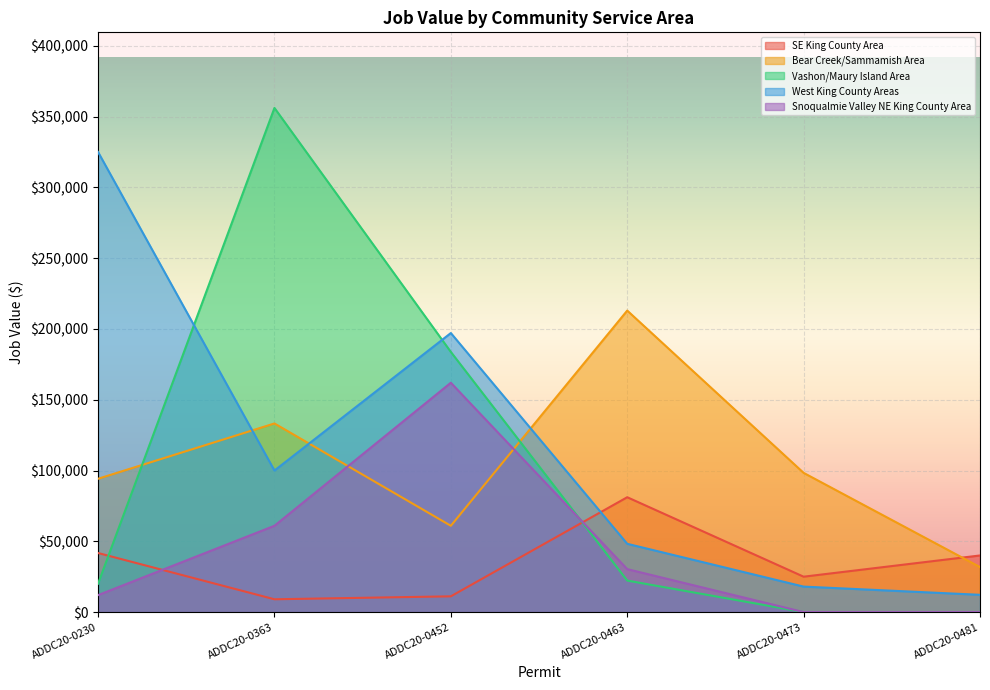

True or false: SE King County Area and West King County Areas cross at least once.

True